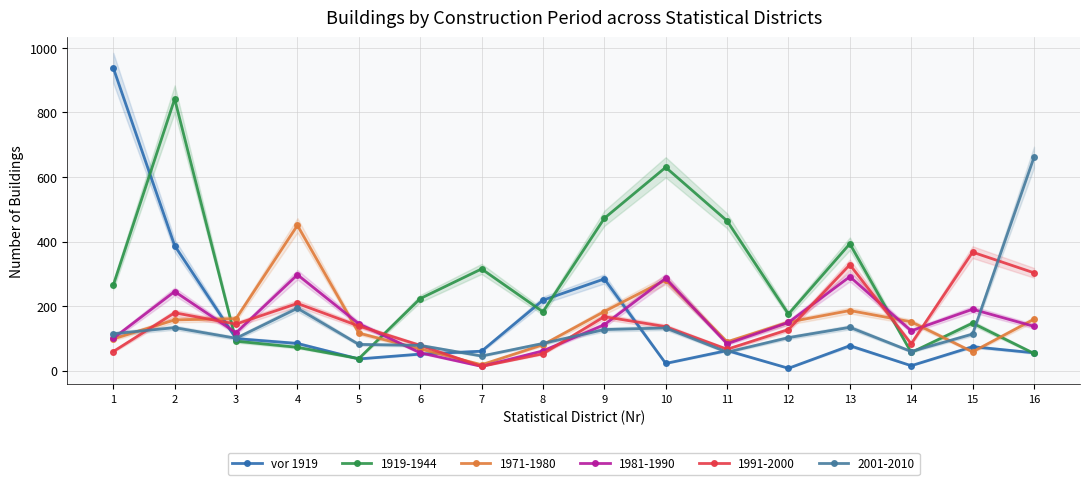

At which label does the data first exceed 74?

1